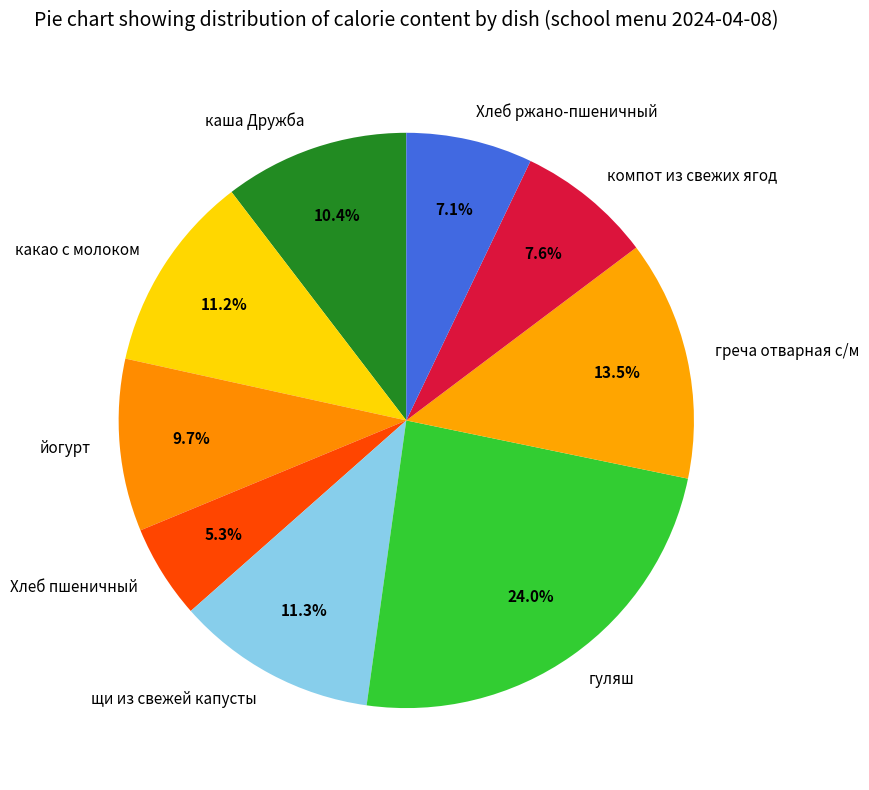

Combined, do греча отварная с/м and компот из свежих ягод account for over 50%?

No